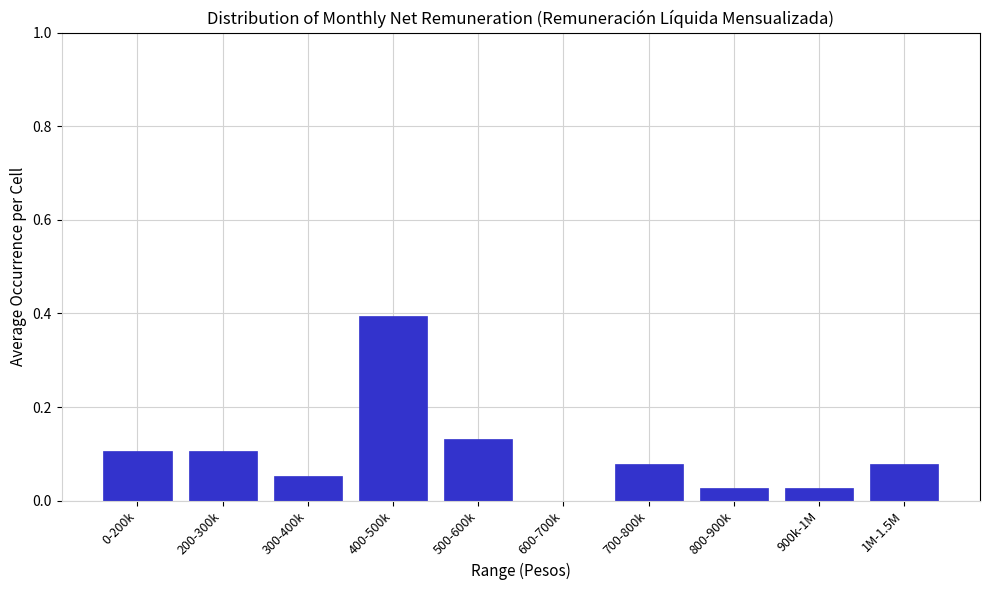

The chart shows a value of -0.3 at 600-700k. True or false?

False